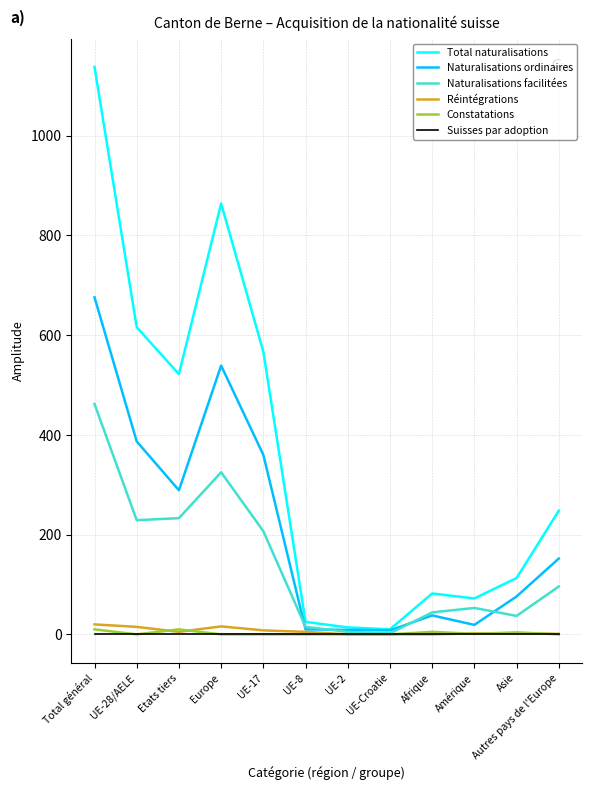

True or false: Naturalisations ordinaires has a value of 76 at Asie.

True